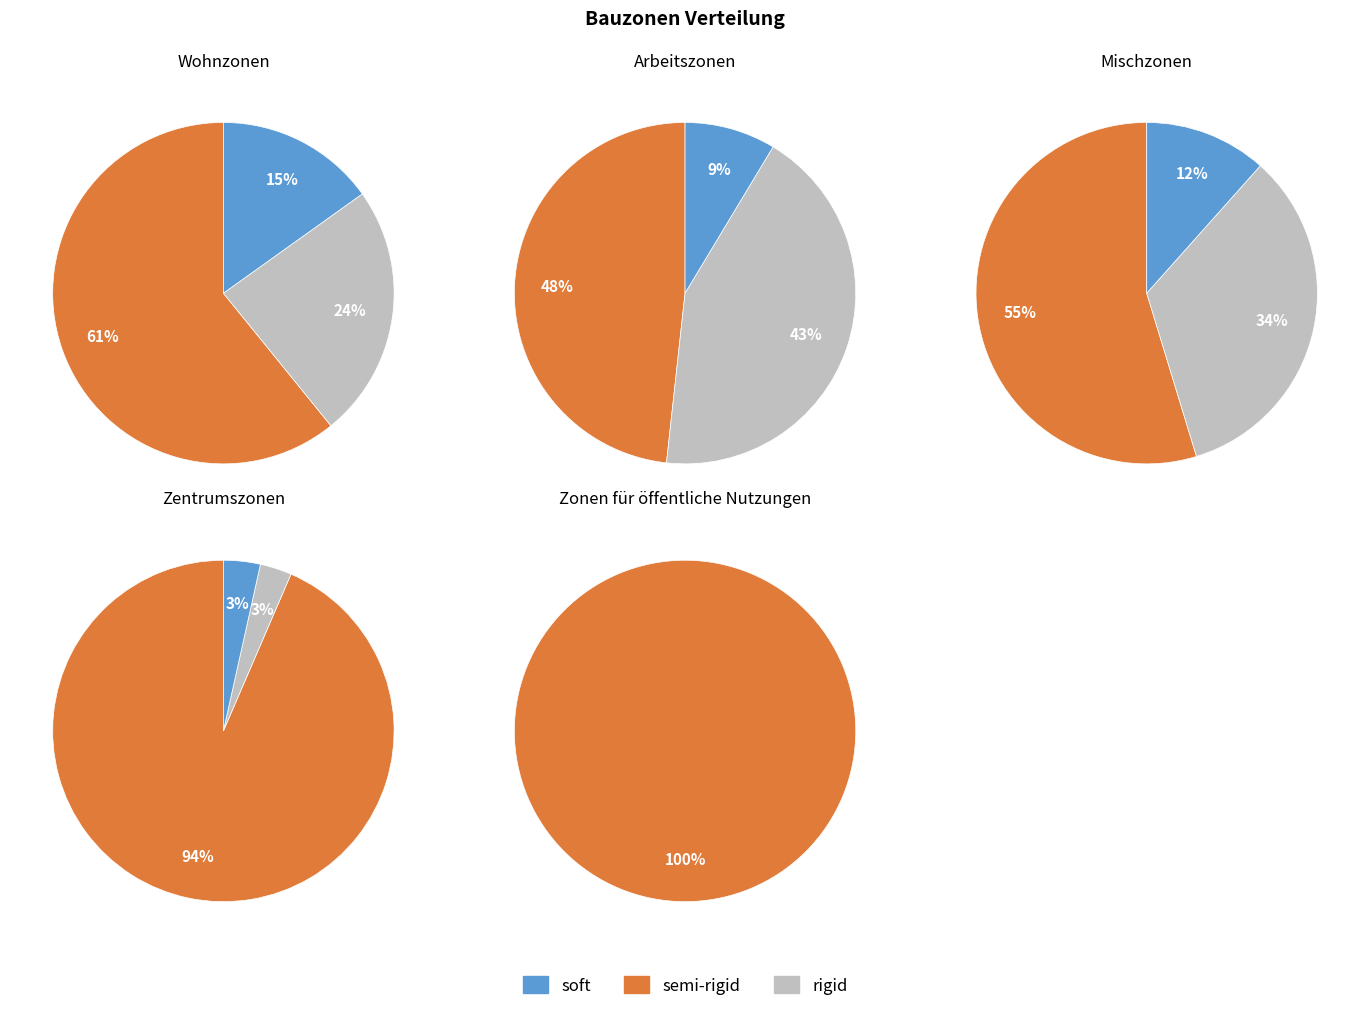

What percentage is the Wohnzonen slice, to the nearest percent?

61%